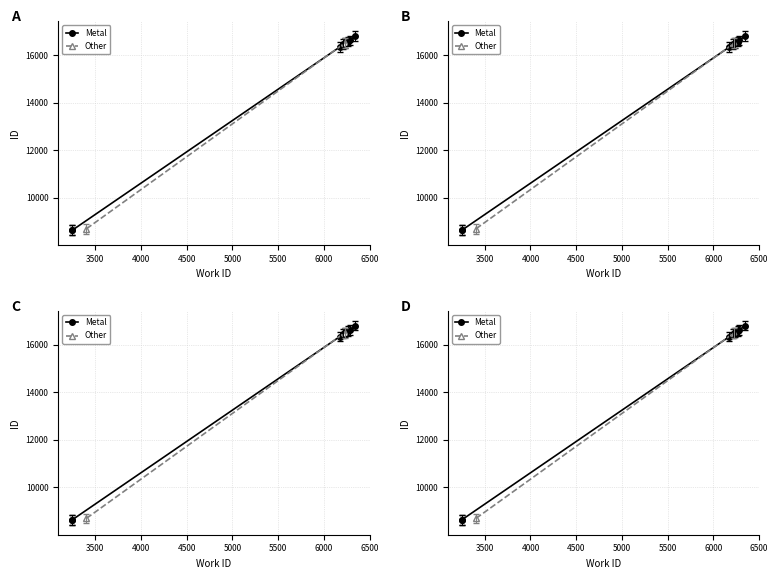

How many values are below 16524?

4